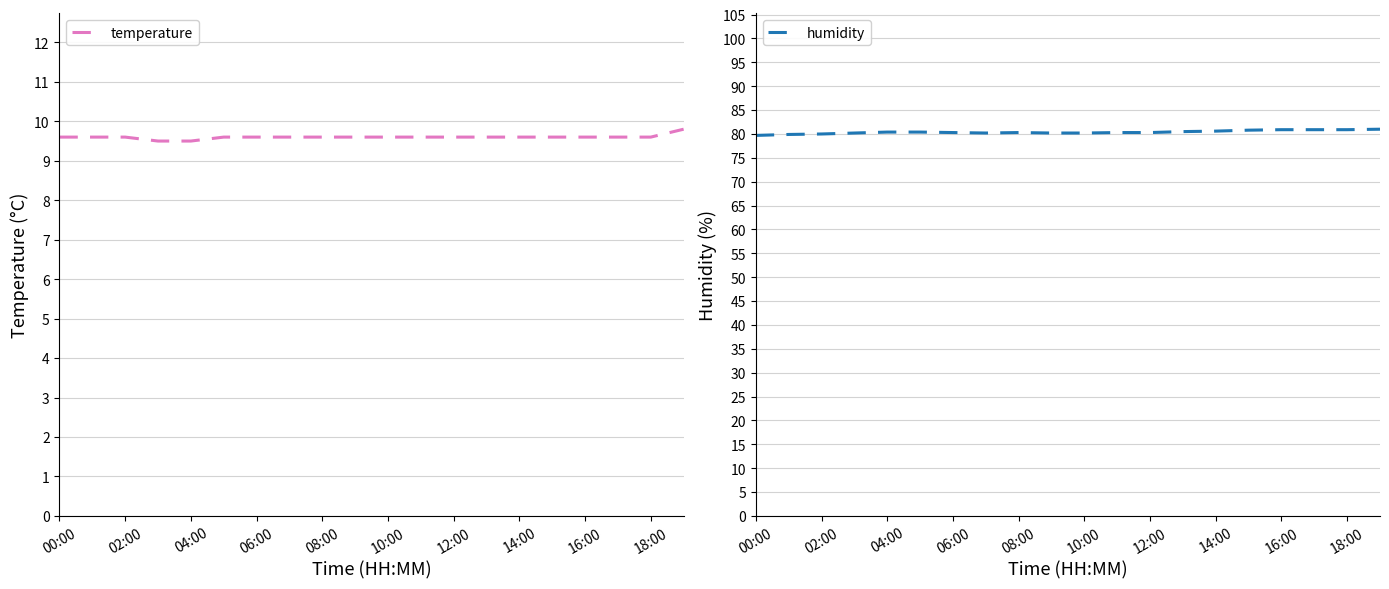

What is the average value of the temperature series?

9.6